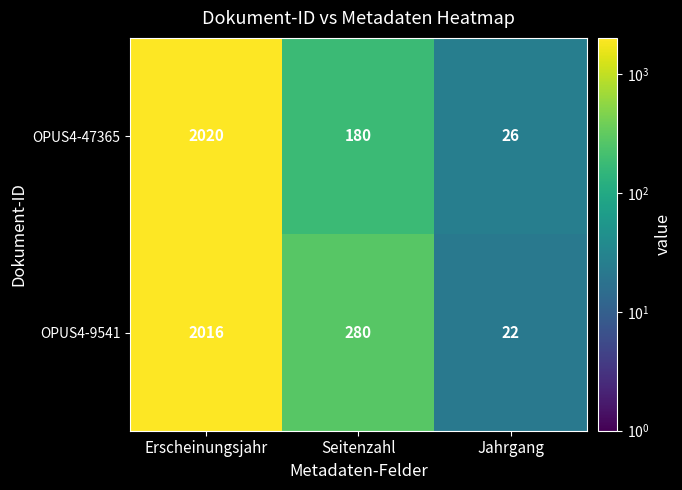

True or false: OPUS4-9541 has a value of 22 at Jahrgang.

True